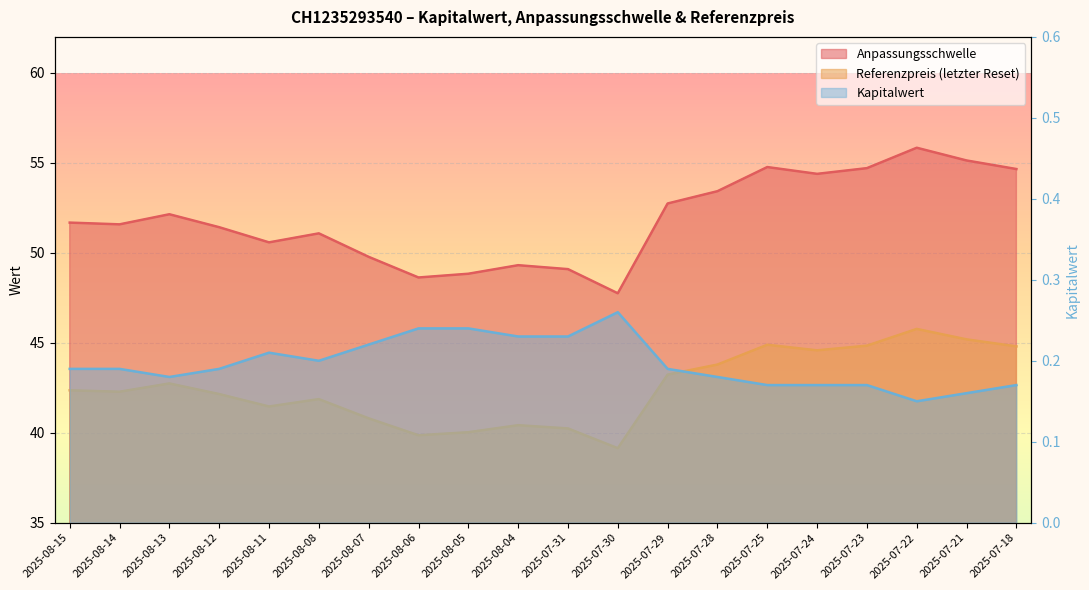

Which series changed the most between 2025-08-11 and 2025-07-24?

Anpassungsschwelle